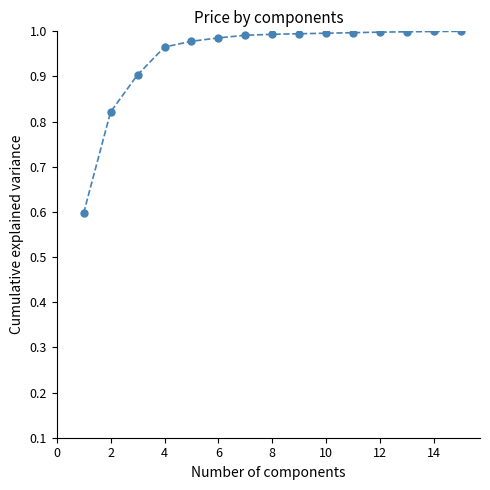

What is the average value?

0.9